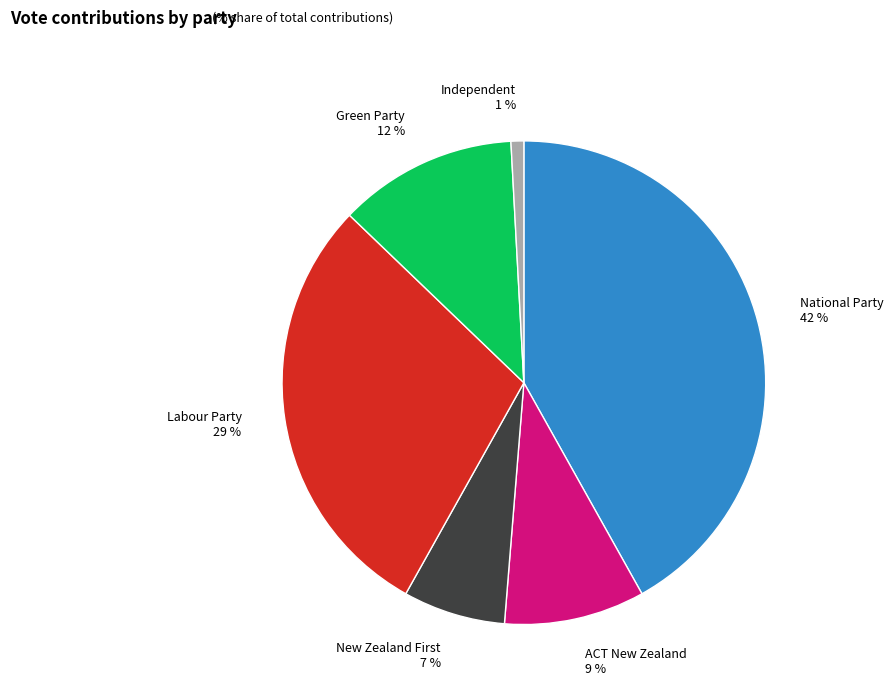

To the nearest percent, what is the average slice percentage?

17%